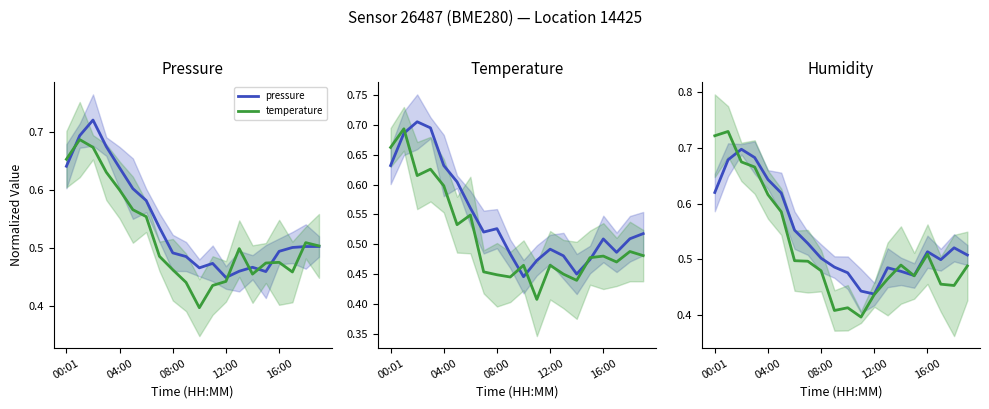

The value of temperature at 16:00 is 0.5. True or false?

True